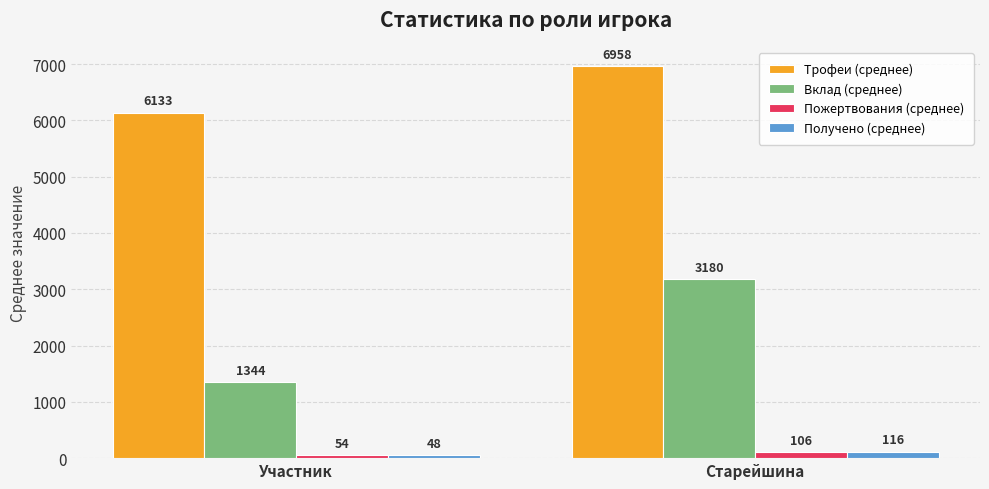

Which series changed the most between Участник and Старейшина?

Вклад (среднее)